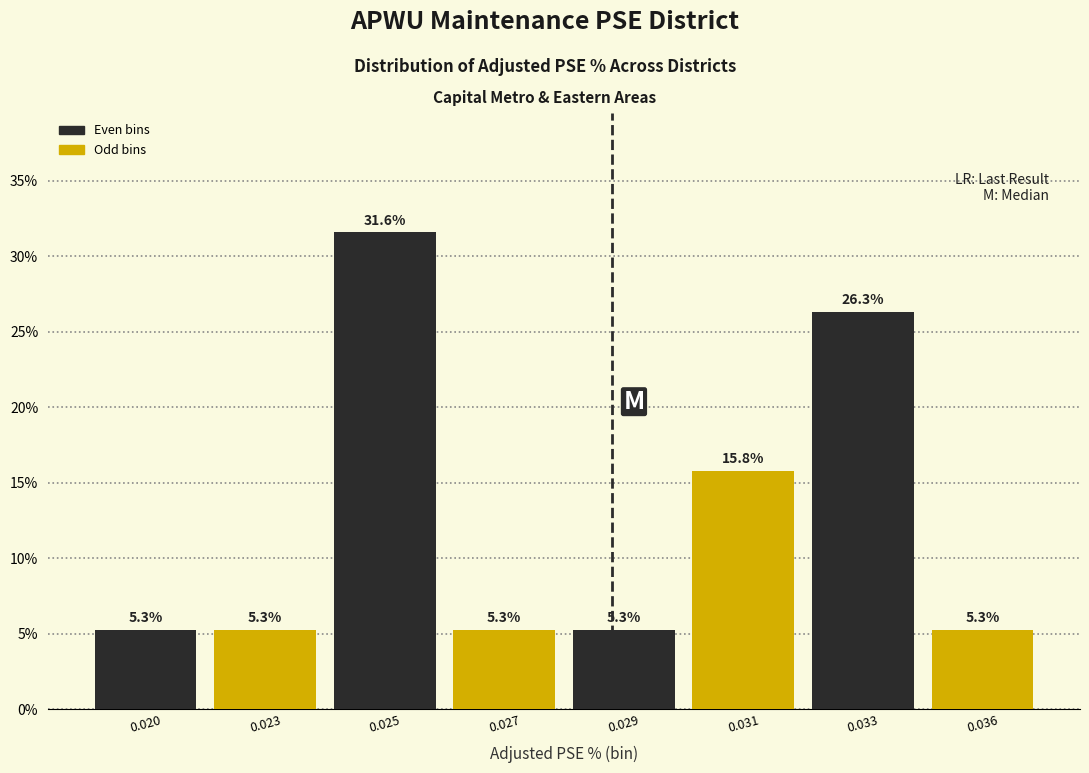

Reading left to right, list all the values displayed in this chart.

0.020=5.3	0.023=5.3	0.025=31.6	0.027=5.3	0.029=5.3	0.031=15.8	0.033=26.3	0.036=5.3